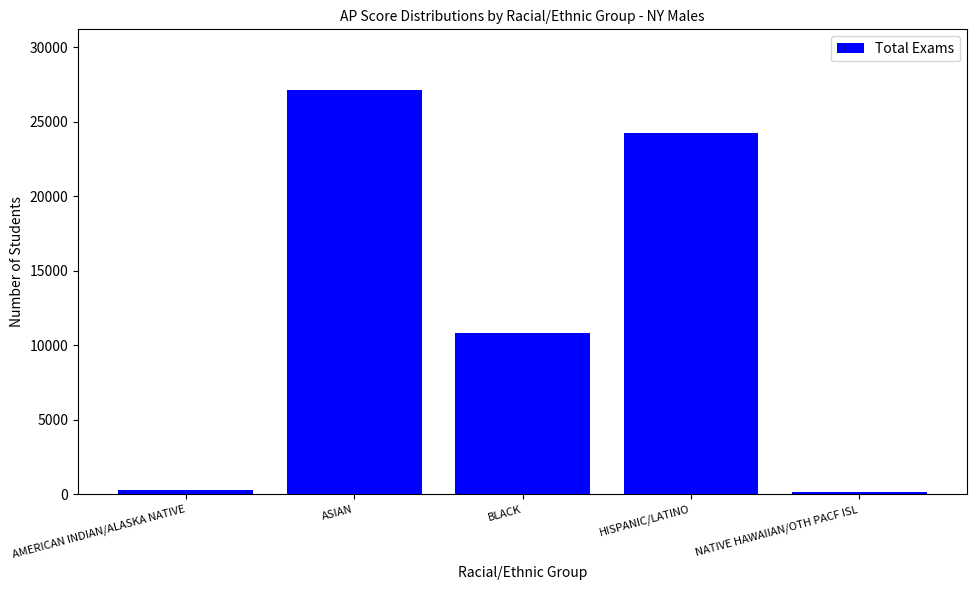

What is the label of the 1st bar from the right?

NATIVE HAWAIIAN/OTH PACF ISL